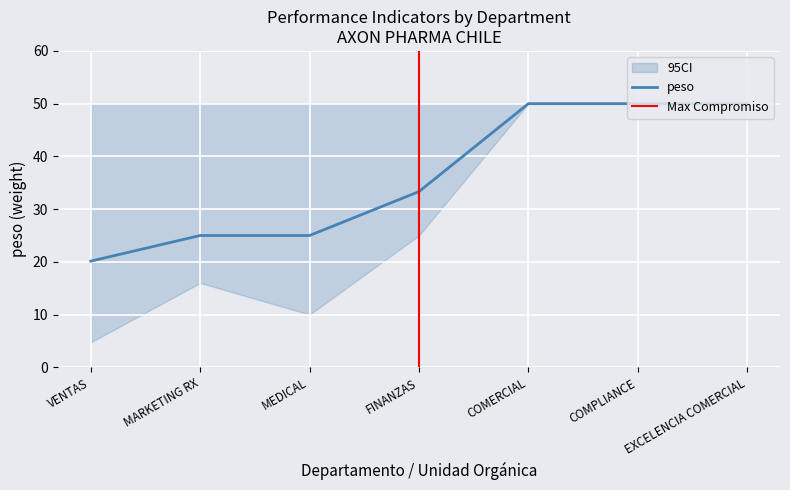

What is the label of the 4th point from the left?

FINANZAS